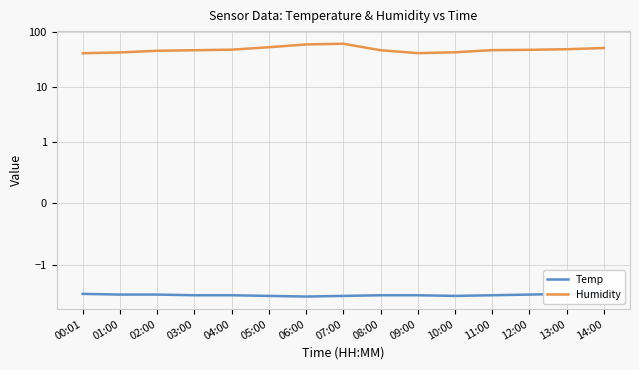

What is the minimum value for Temp?

-3.8